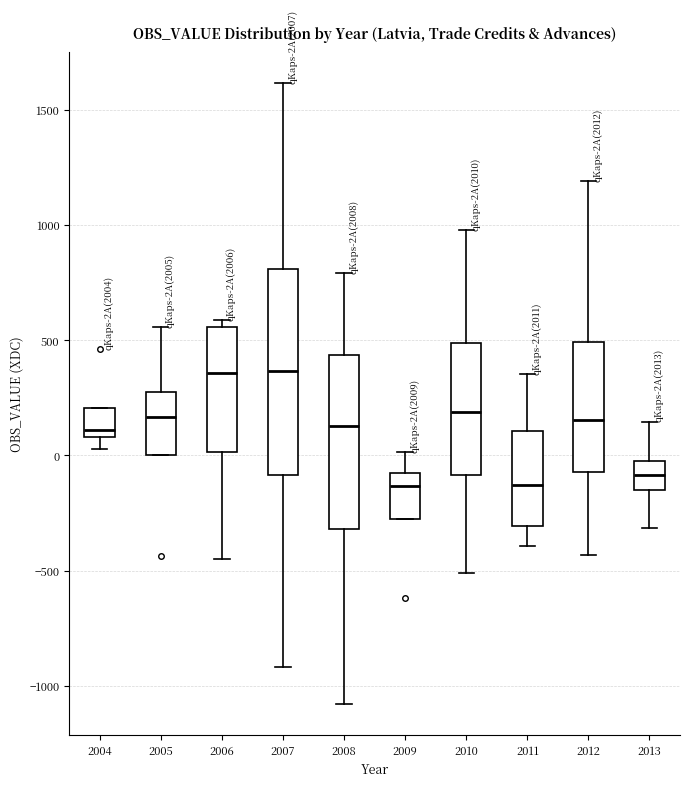

Where does the upper whisker of the box at x = 2011 end on the y-axis? The values are not printed on the chart, so give them approximately, as read against the axis.

350